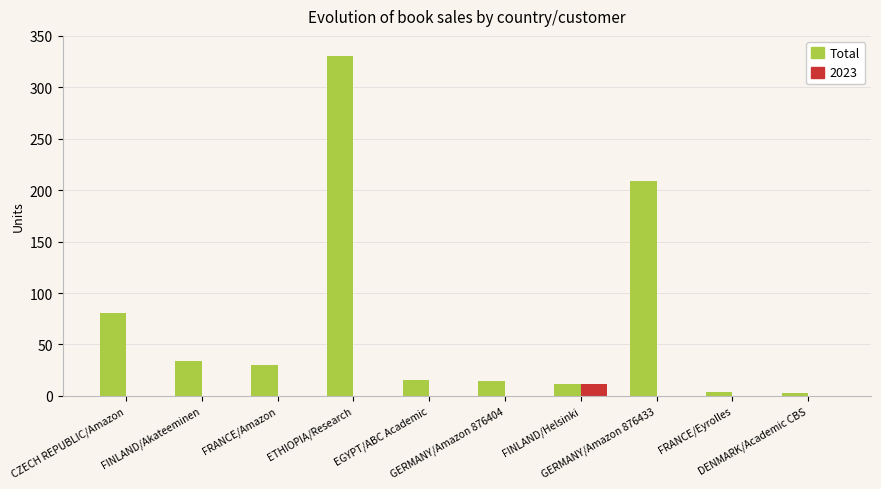

What is the maximum value shown in the chart?

330